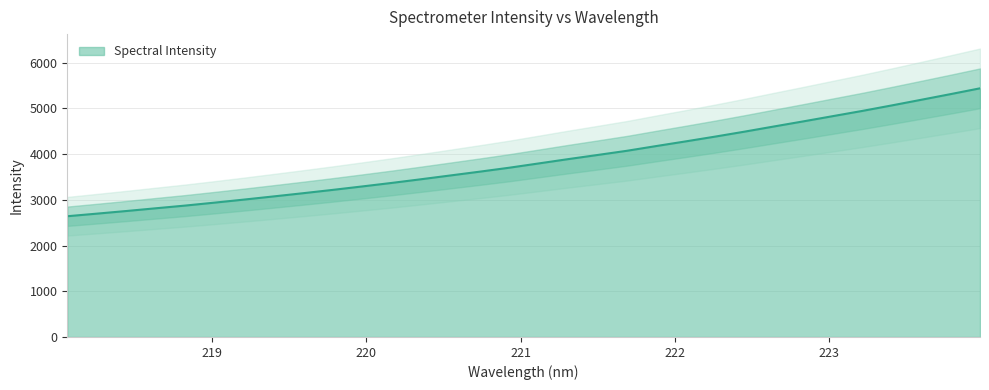

What is the difference between the values at 221.4993 and 221.3083?

90.7